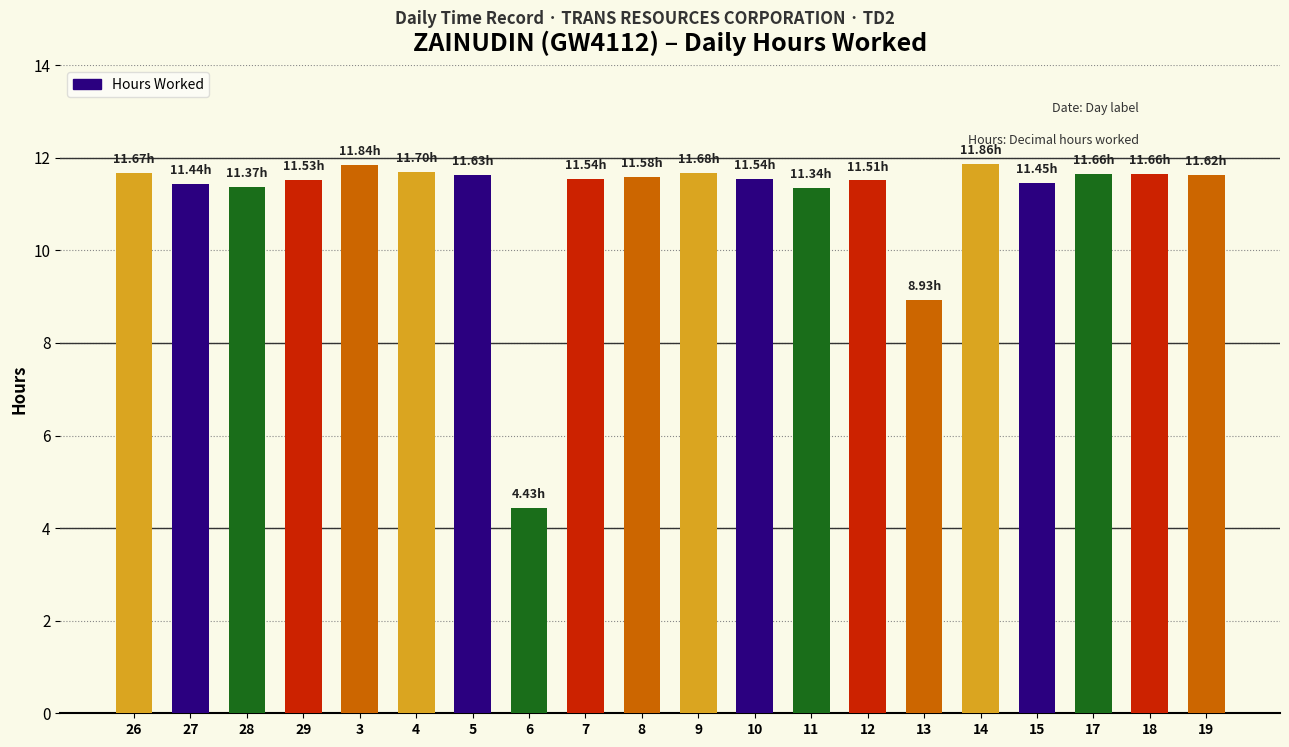

What is the sum of all values?

222.0